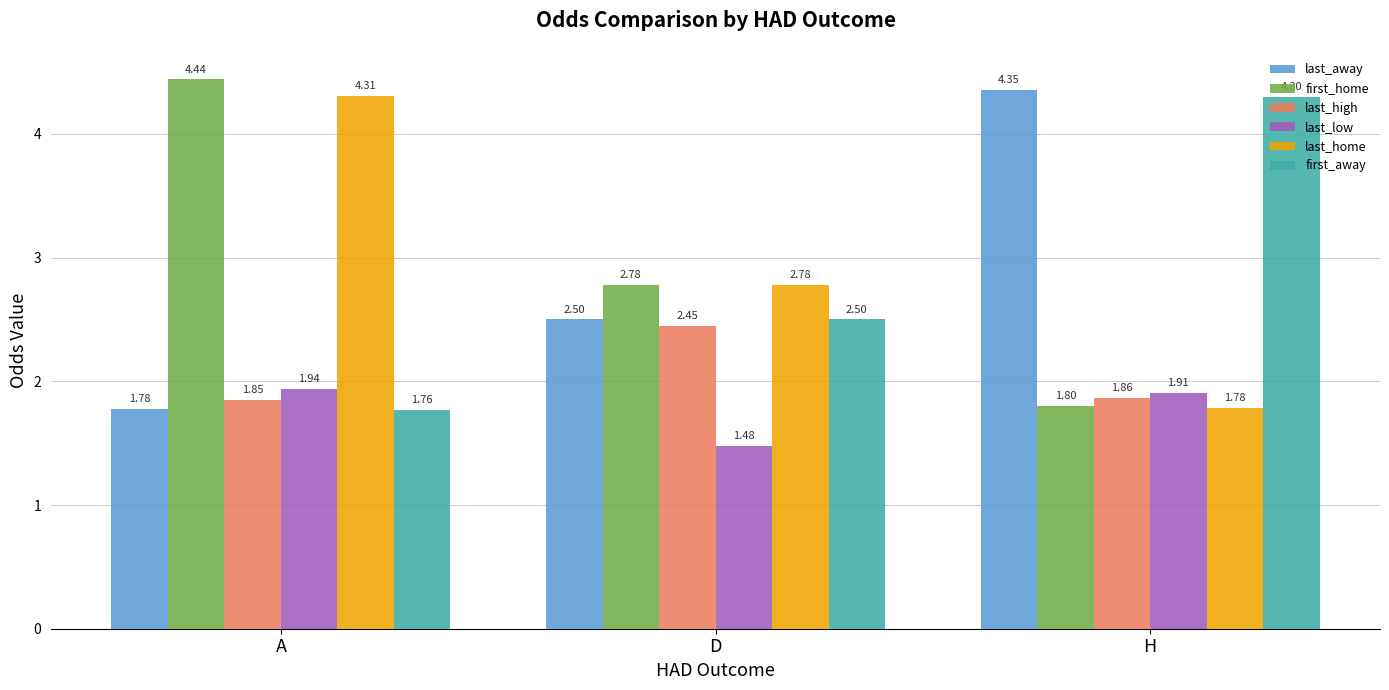

Which category has the lowest value across all series?

D